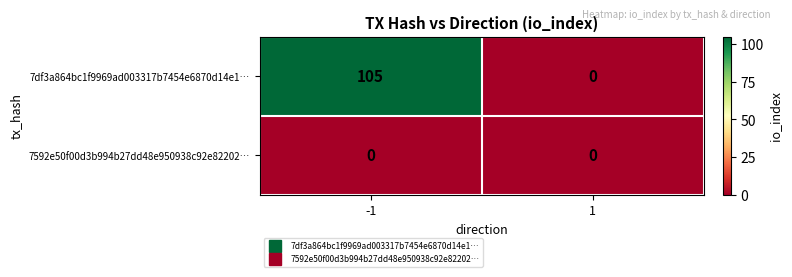

List the series in order of their overall mean, highest first.

7df3a864bc1f9969ad003317b7454e6870d14e1…, 7592e50f00d3b994b27dd48e950938c92e82202…